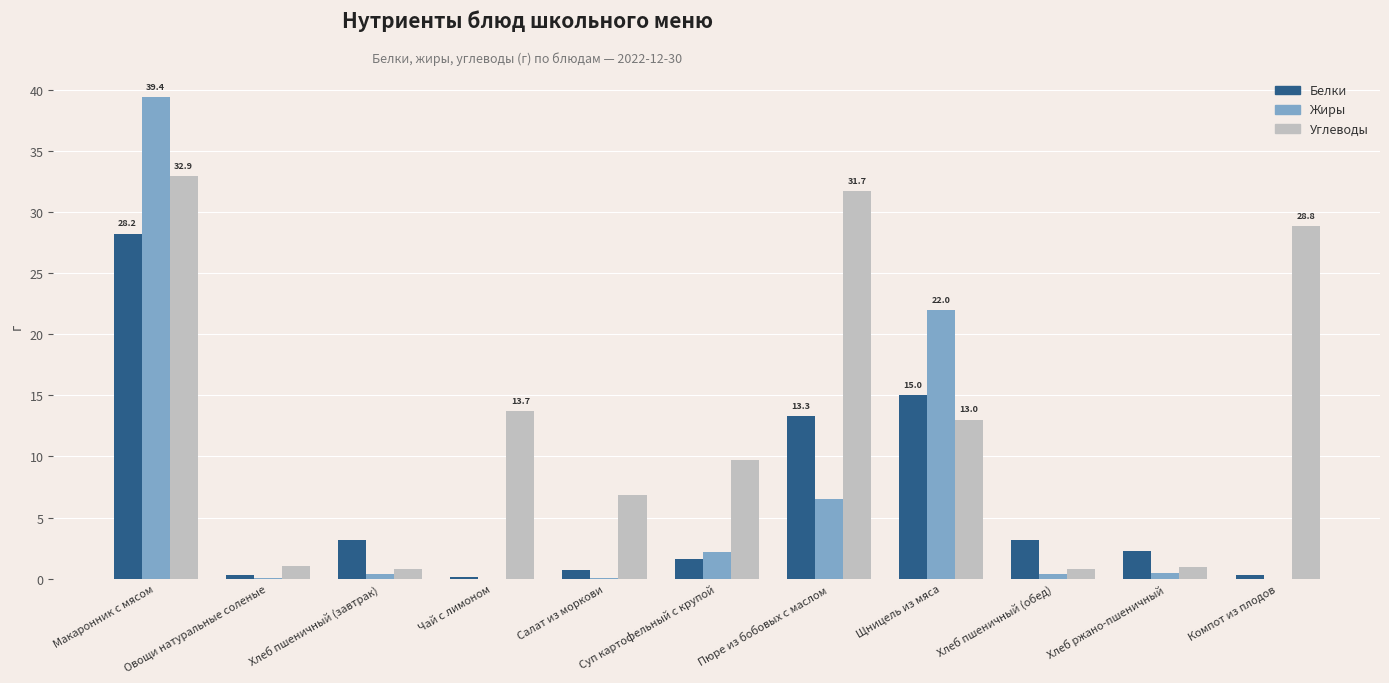

What is the greatest value displayed?

39.4